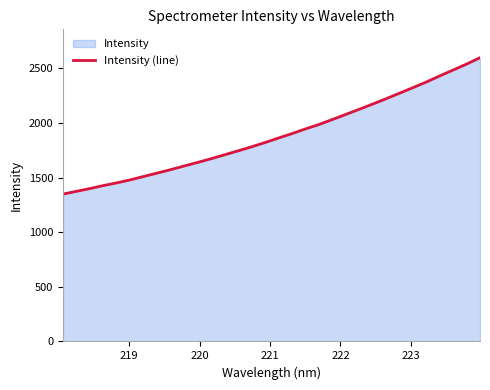

What is the difference between the maximum and minimum values?

1248.0